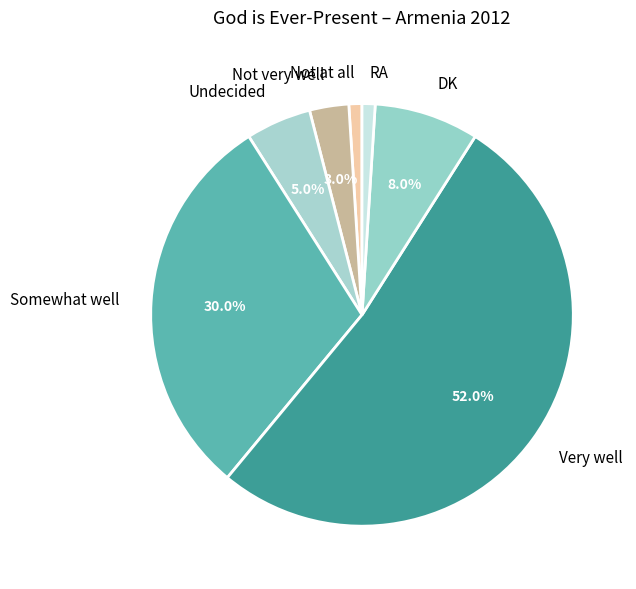

Is the sum of Very well and Not very well greater than half?

Yes